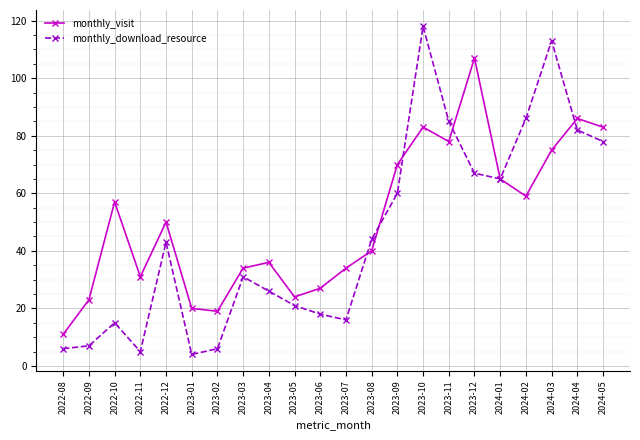

At which category is the sum across all series the highest?

2023-10